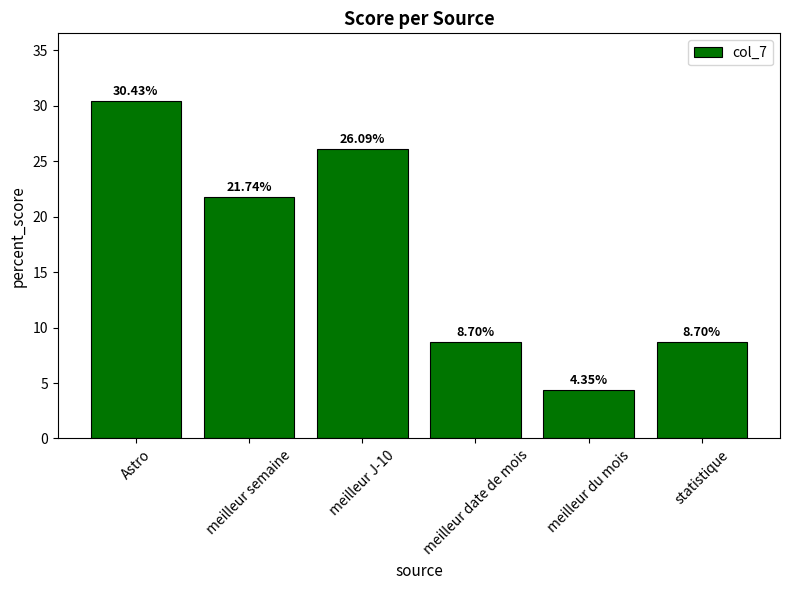

Which category has the highest value across all series?

Astro